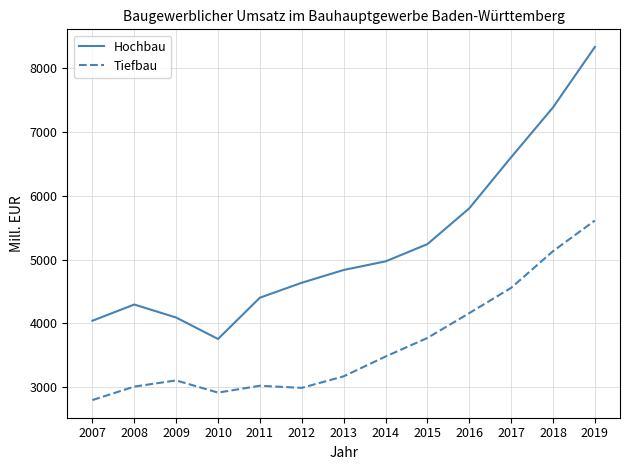

How many interior local valleys does the Hochbau series have?

1